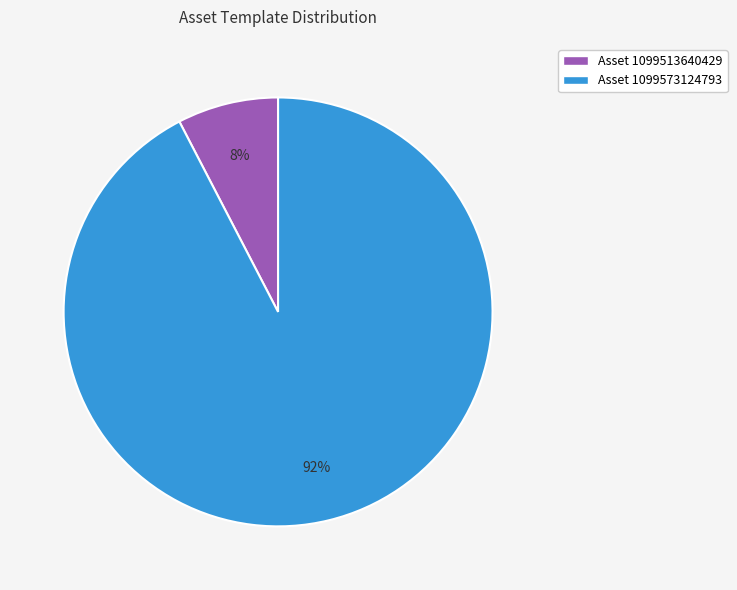

Which category has the smallest portion of the pie?

Asset 1099513640429